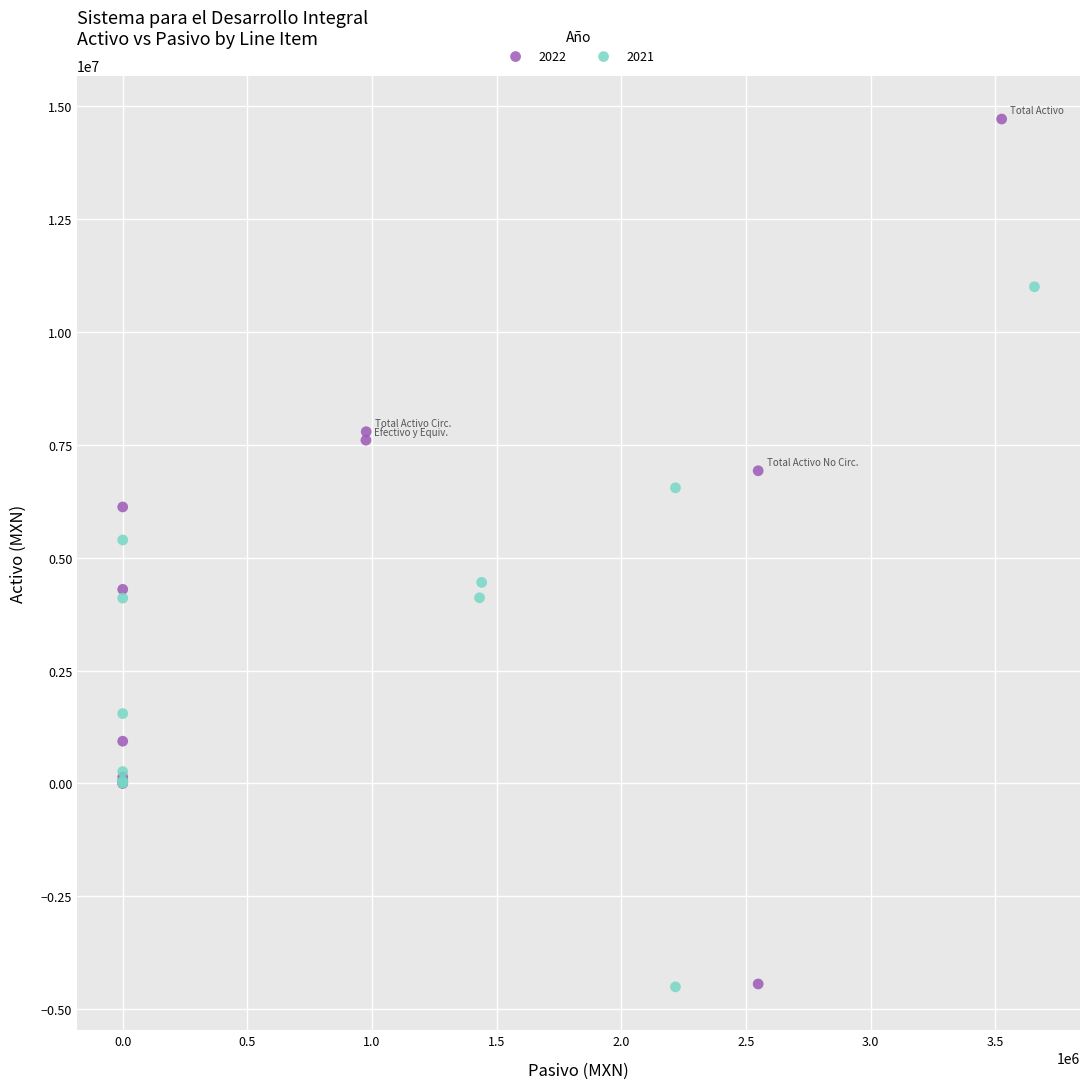

Which series reaches the maximum Y coordinate?

2022